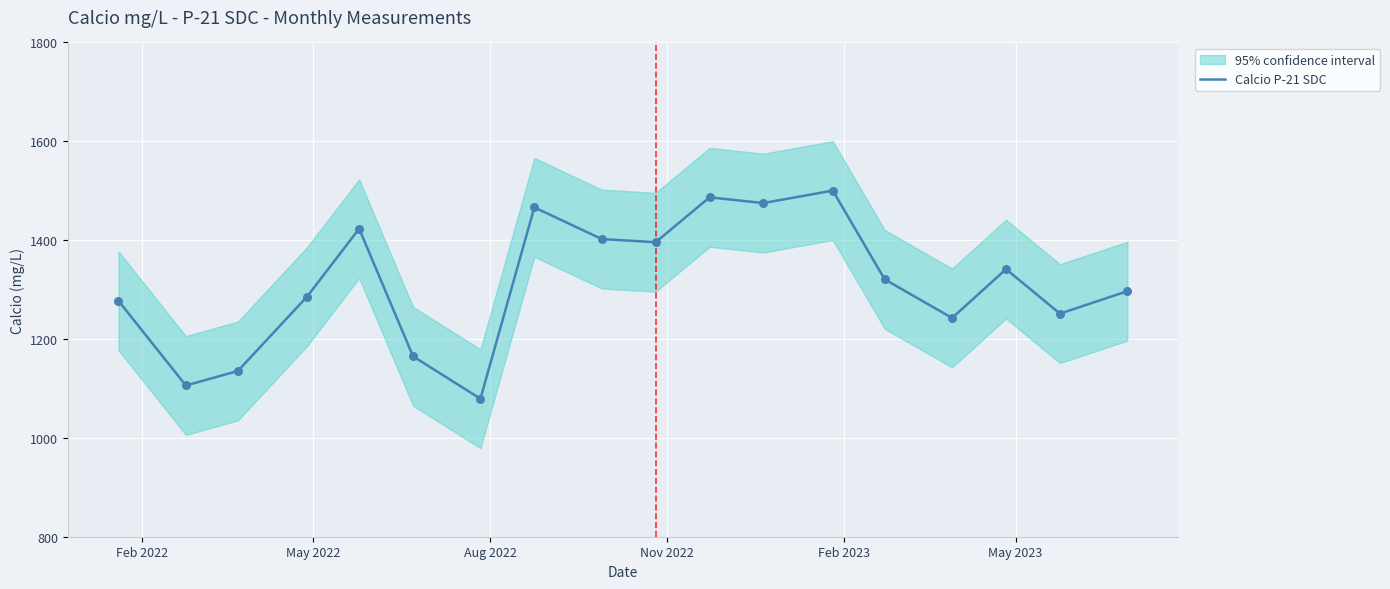

What is the highest value of the Calcio P-21 SDC series?

1500.3